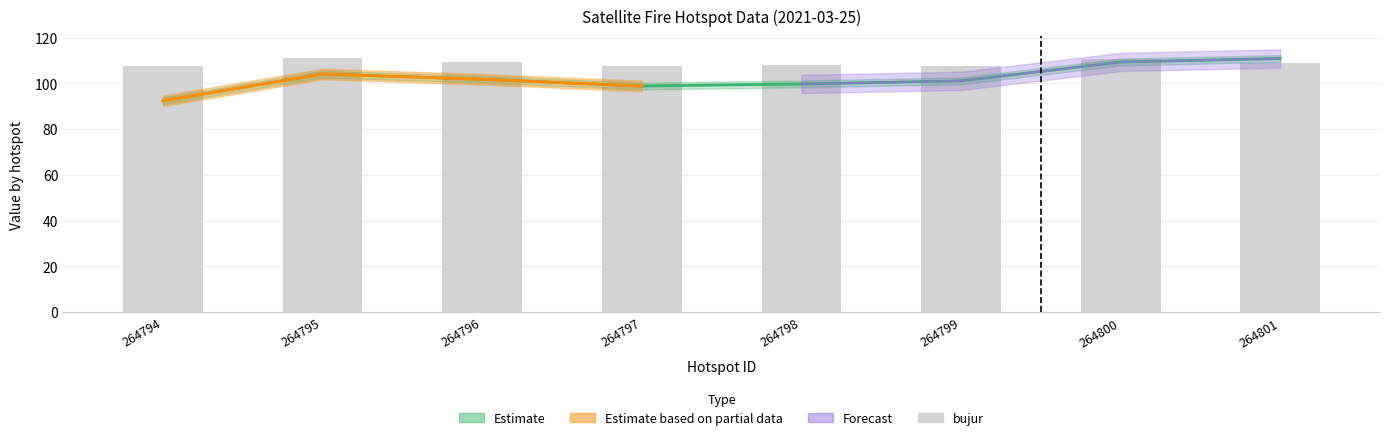

The chart shows a value of 109.0 at 264801. True or false?

True